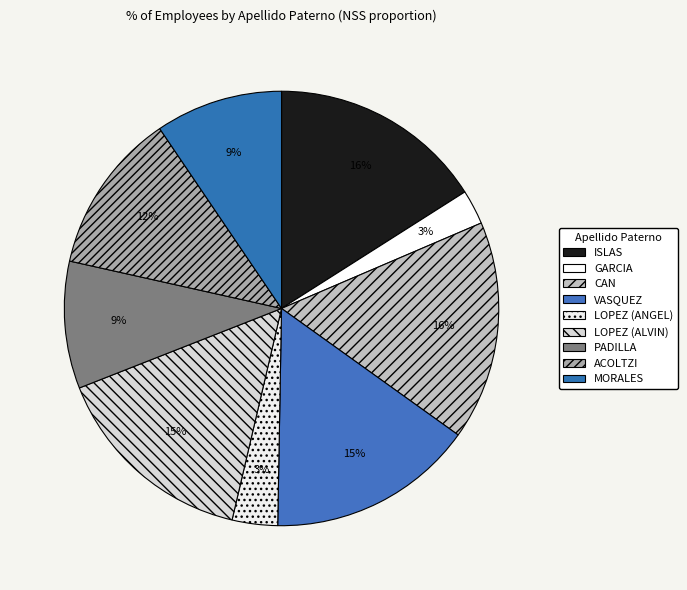

Which slice is the largest?

CAN